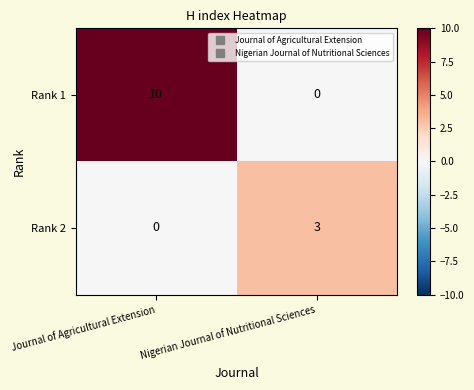

Reading left to right, what are all the values shown in this chart?

Rank 1: Journal of Agricultural Extension=10	Nigerian Journal of Nutritional Sciences=0
Rank 2: Journal of Agricultural Extension=0	Nigerian Journal of Nutritional Sciences=3